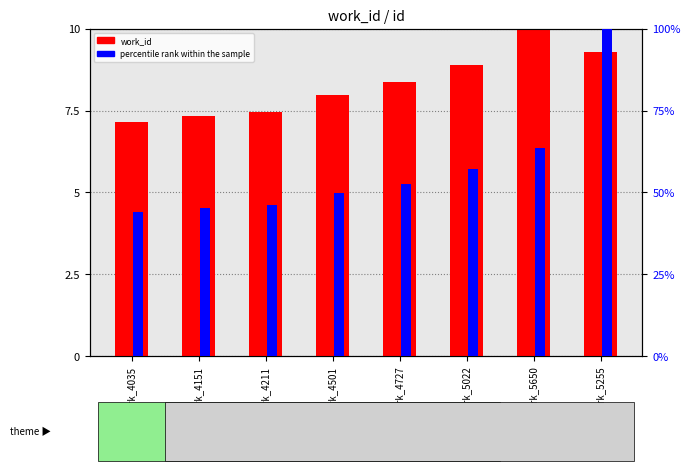

The work_id series shows 10.0 at work_5650. True or false?

True